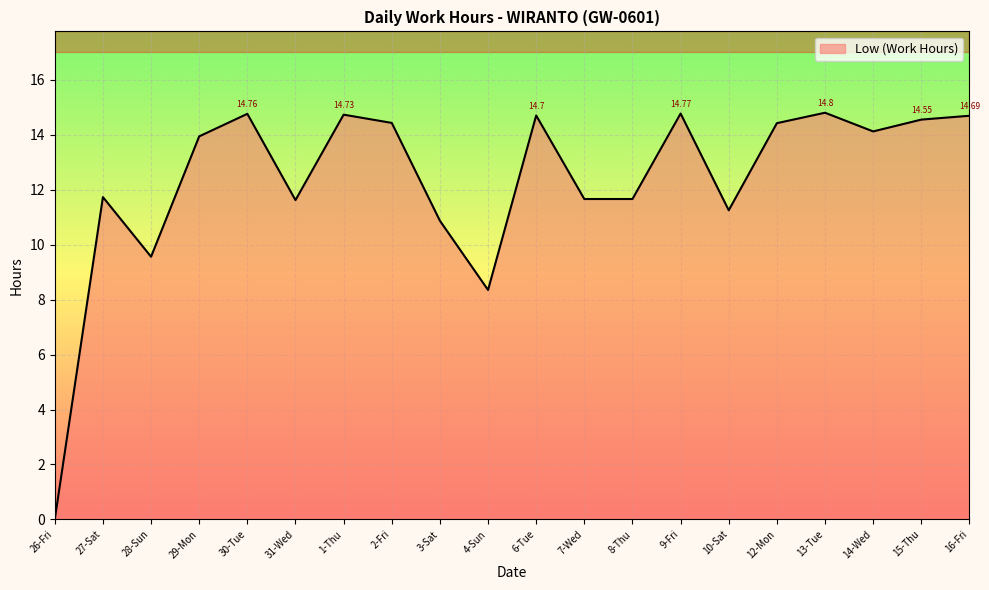

Is it true that the value at 30-Tue is 14.8?

True